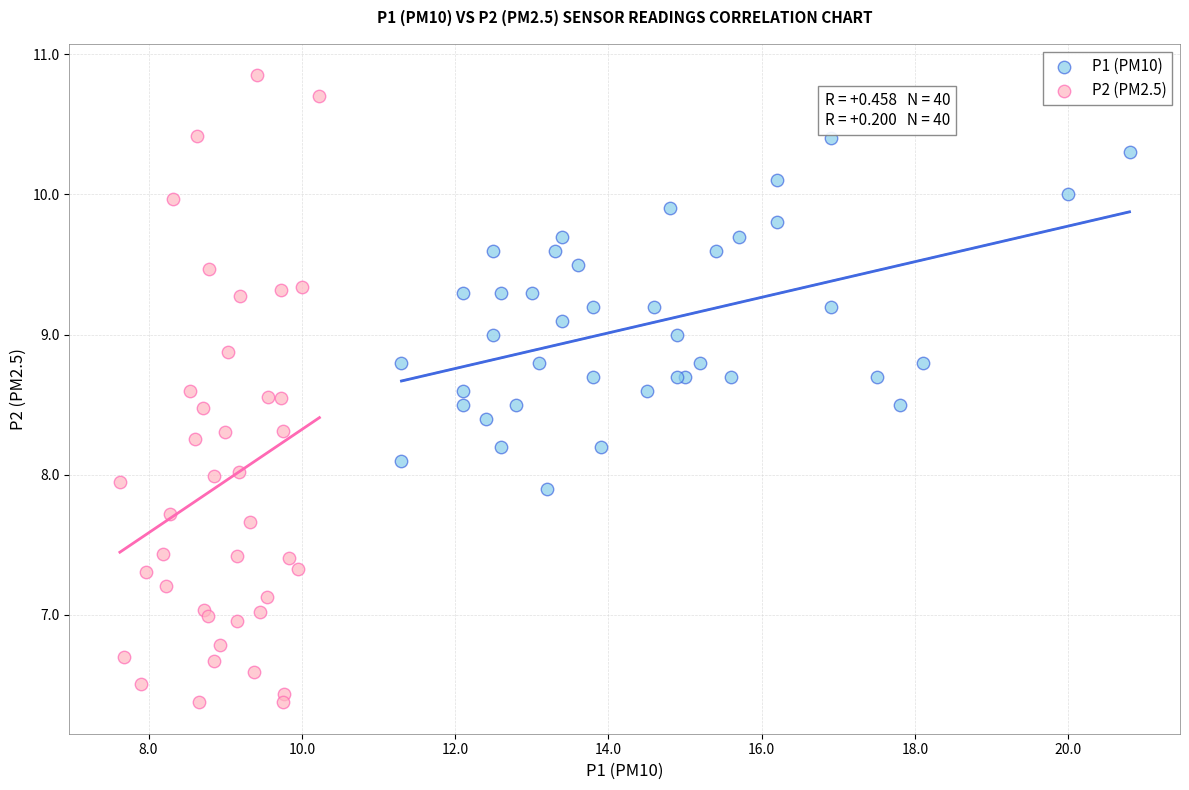

Which series reaches the maximum Y coordinate?

P2 (PM2.5)